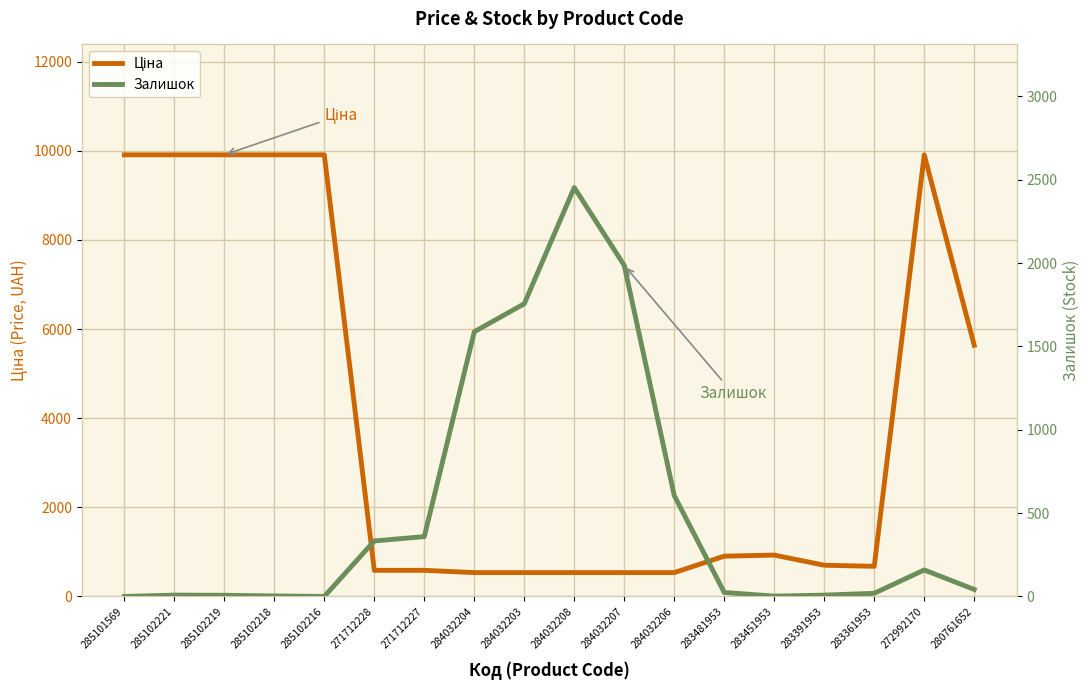

How many intersections are there between Ціна and Залишок?

2